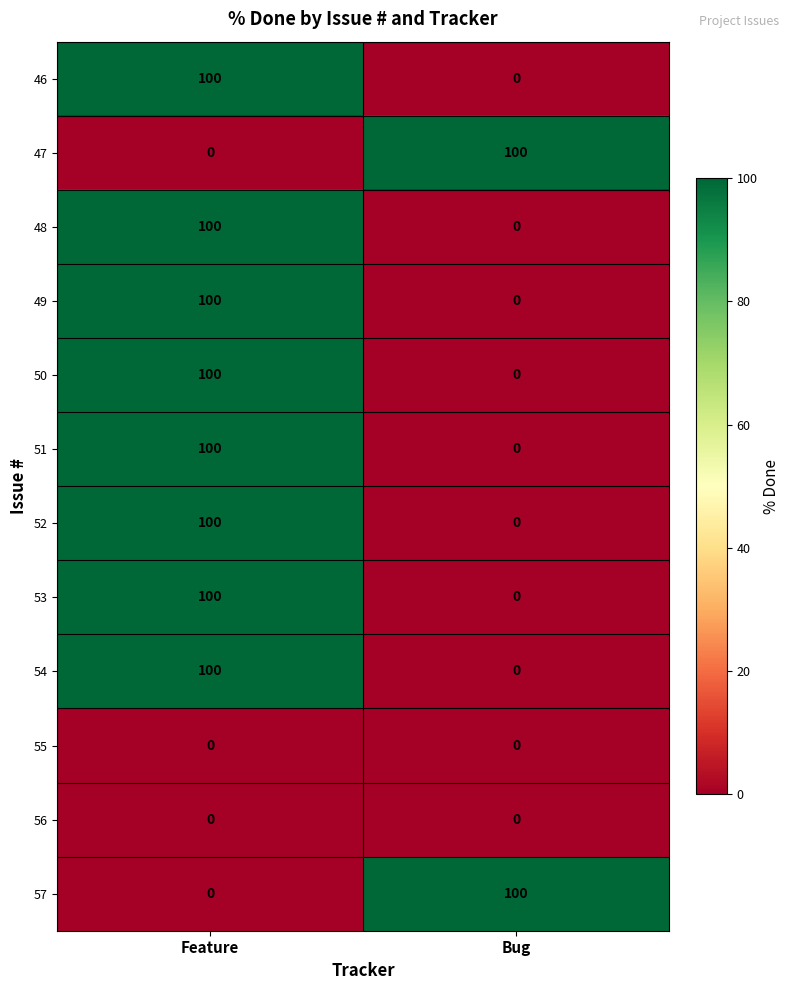

What is the maximum value for 57?

100